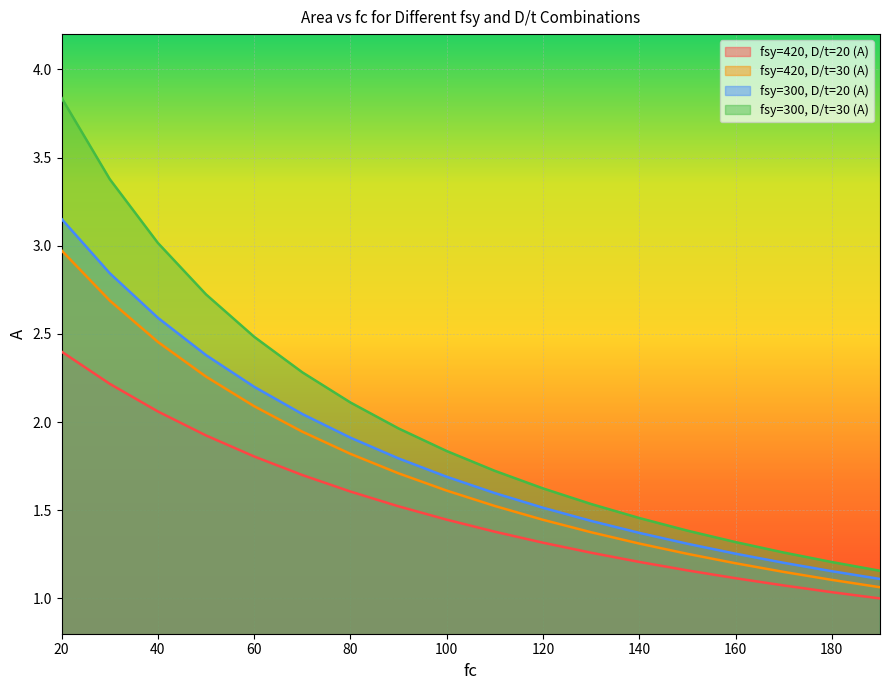

True or false: fsy=300, D/t=30 (A) and fsy=420, D/t=30 (A) cross at least once.

False